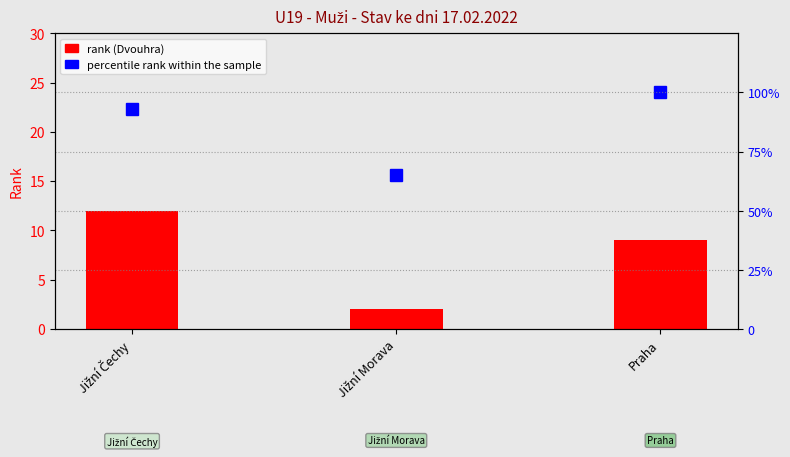

What is the label of the 2nd bar from the right?

Jižní Morava